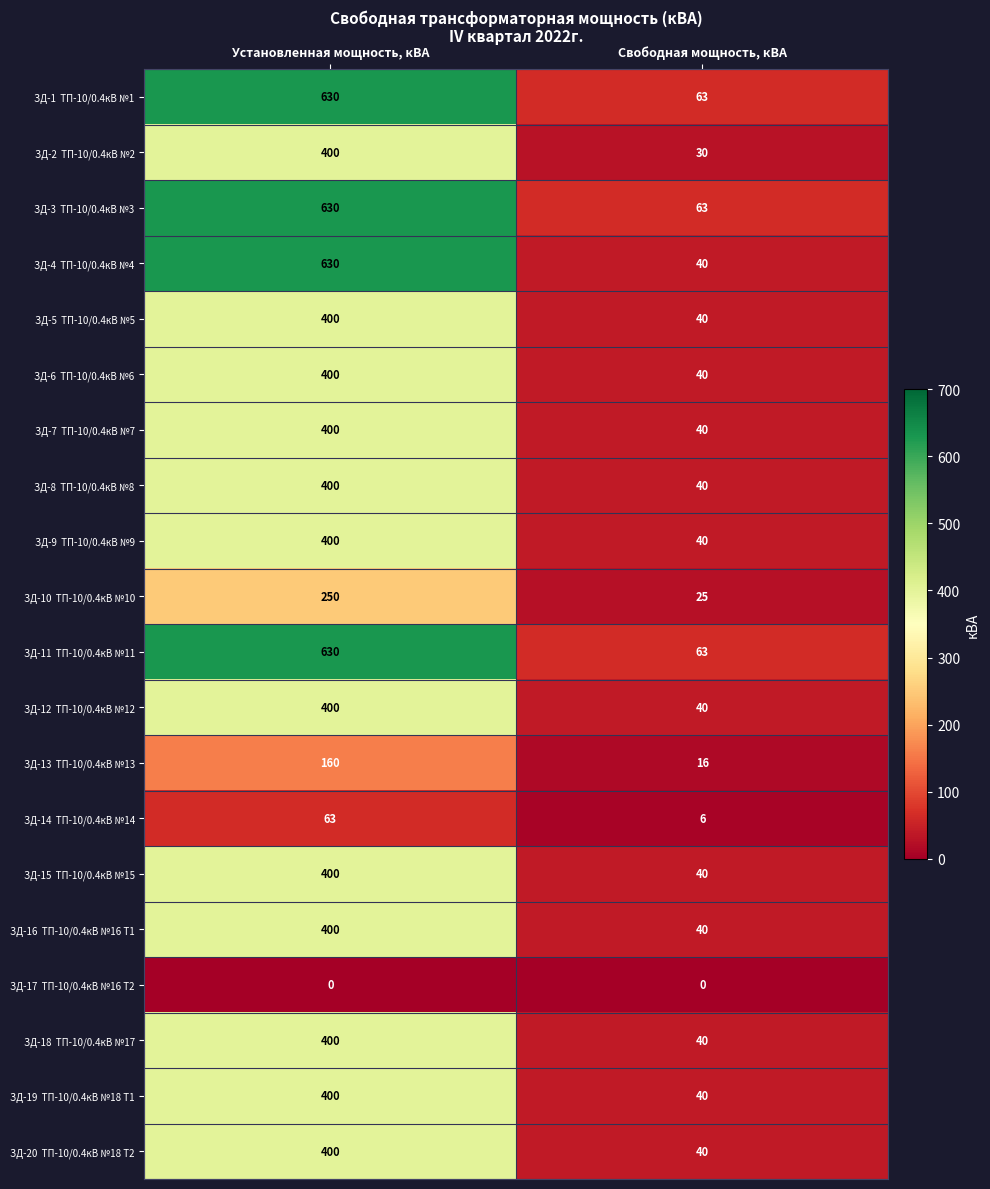

What is the spread (max minus min) of values at Свободная мощность, кВА?

63